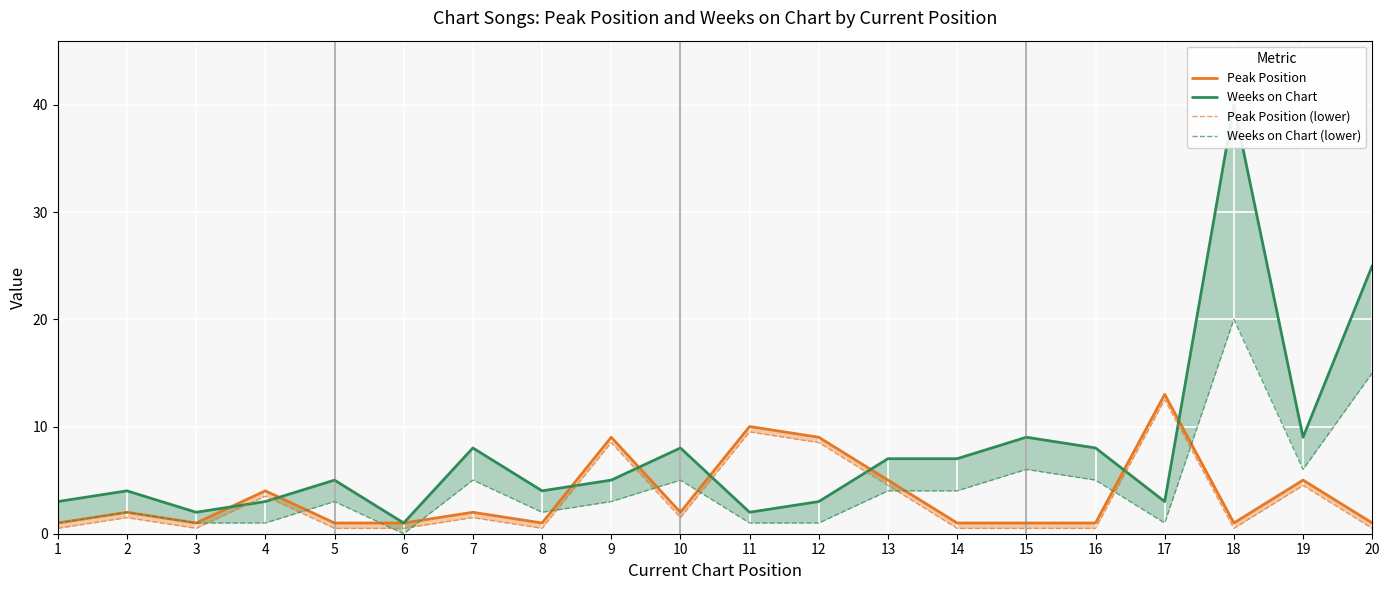

Which series has the largest total across all categories?

Weeks on Chart